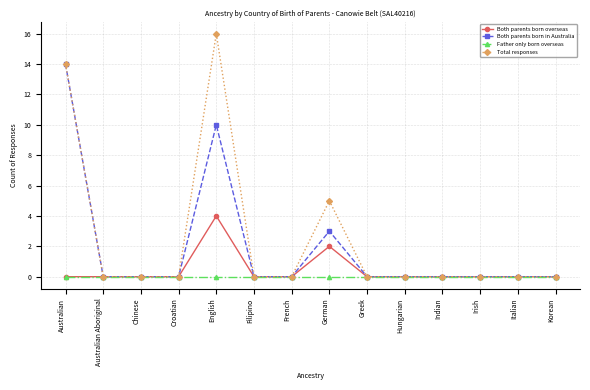

What is the highest value of the Both parents born in Australia series?

14